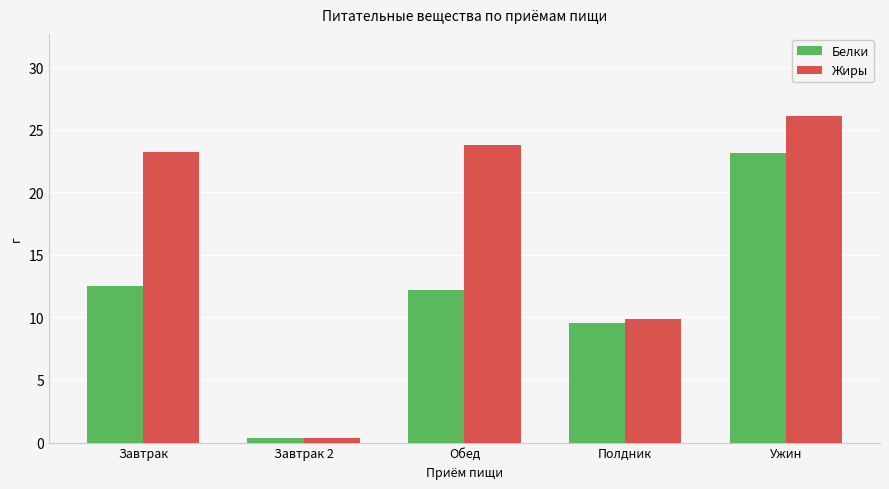

Reading left to right, what are all the values shown in this chart?

Белки: 12.5	0.4	12.2	9.6	23.1
Жиры: 23.2	0.4	23.8	9.9	26.1